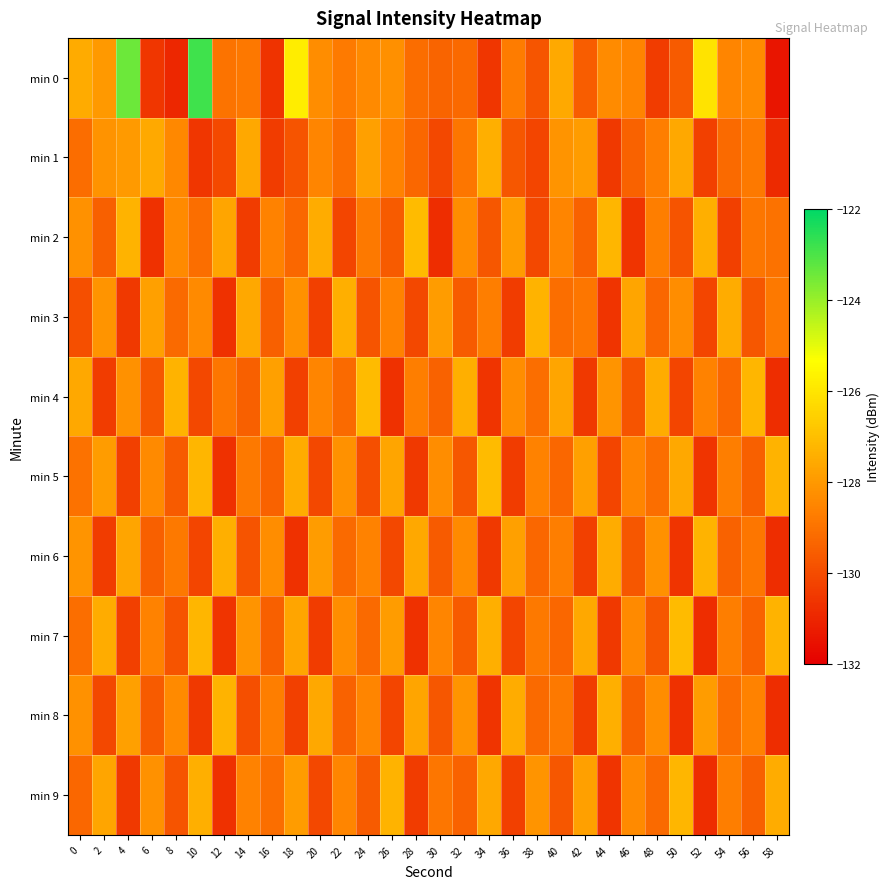

What is the total value across all series at 24?

-1287.7